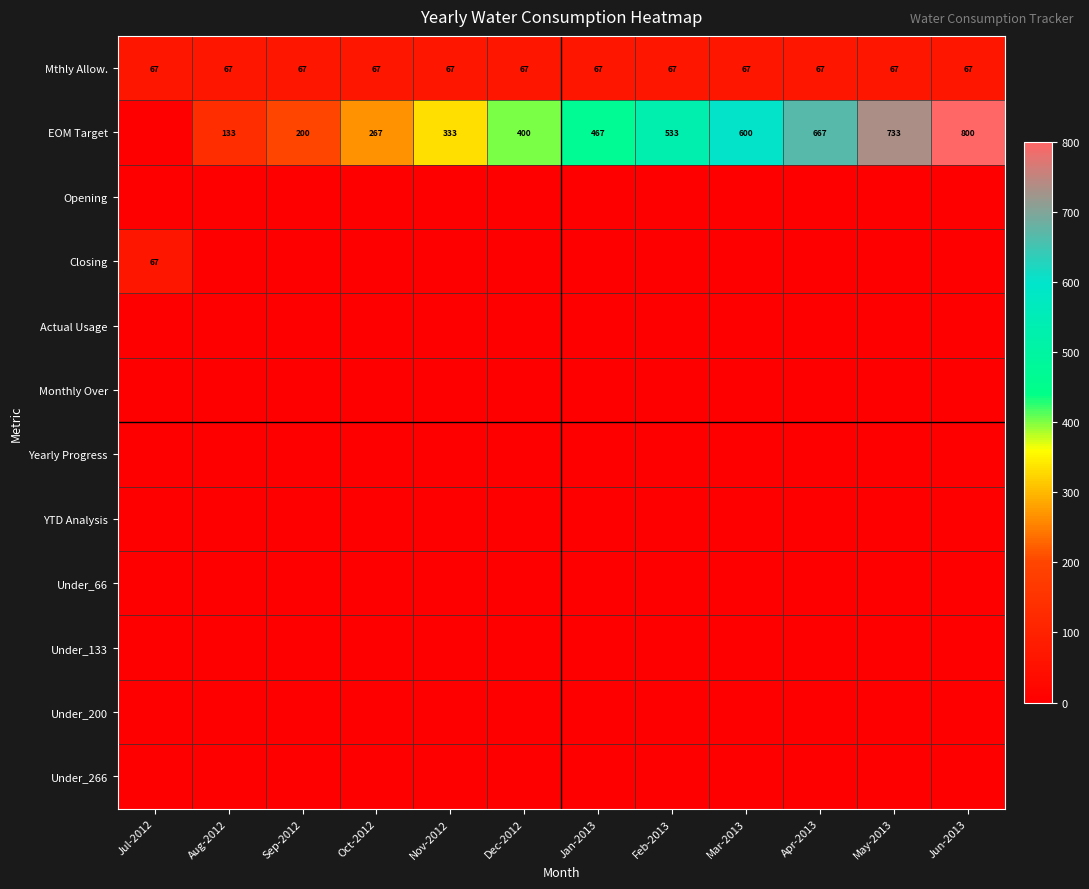

The value of EOM Target at Jun-2013 is 800. True or false?

True